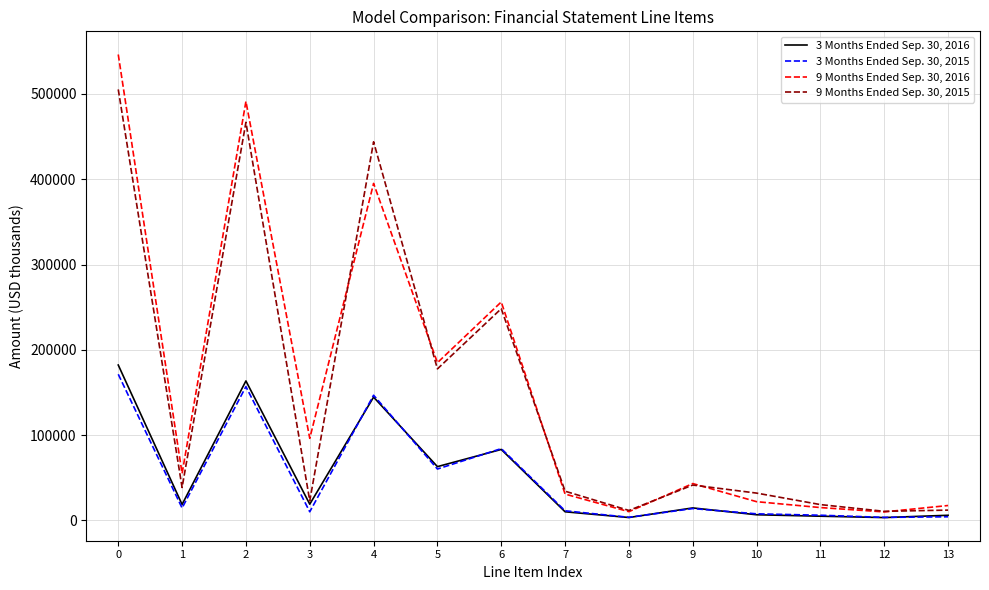

The value of 9 Months Ended Sep. 30, 2016 at 10 is 21917. True or false?

True